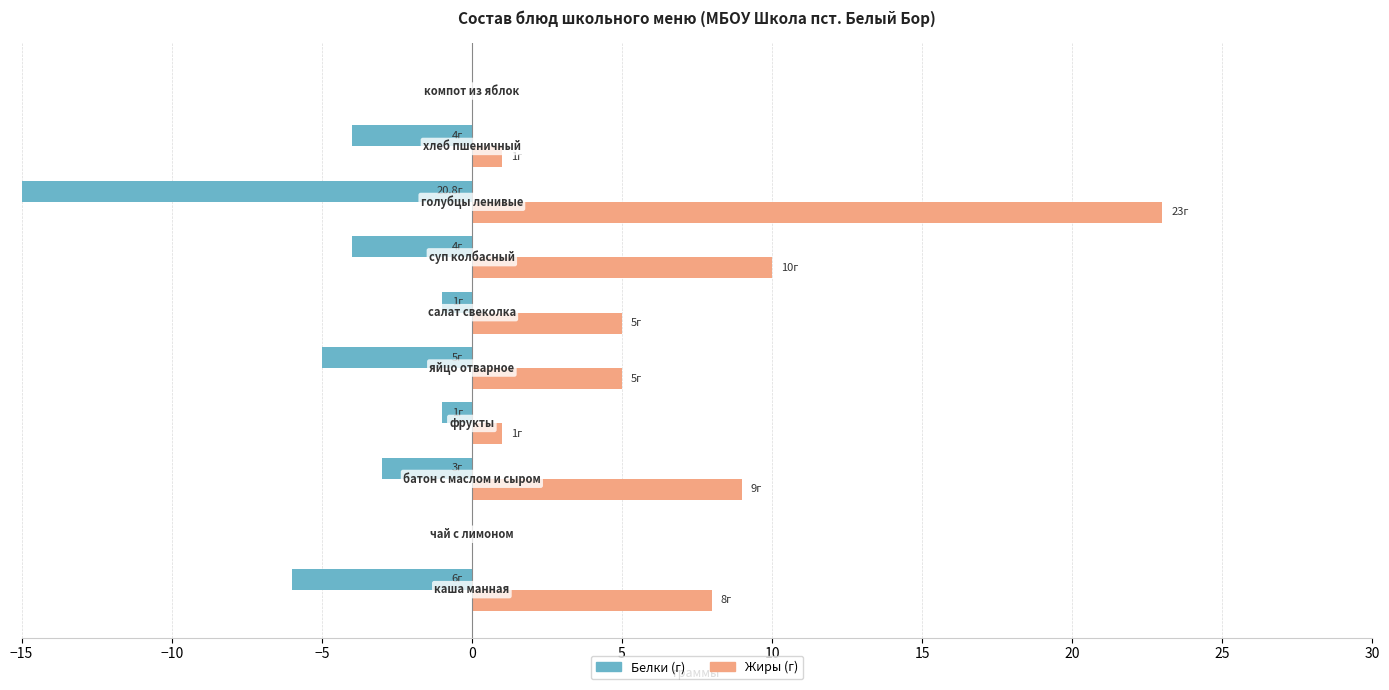

What is the value of the Белки (г) bar at the 1st from the left?

-6.0